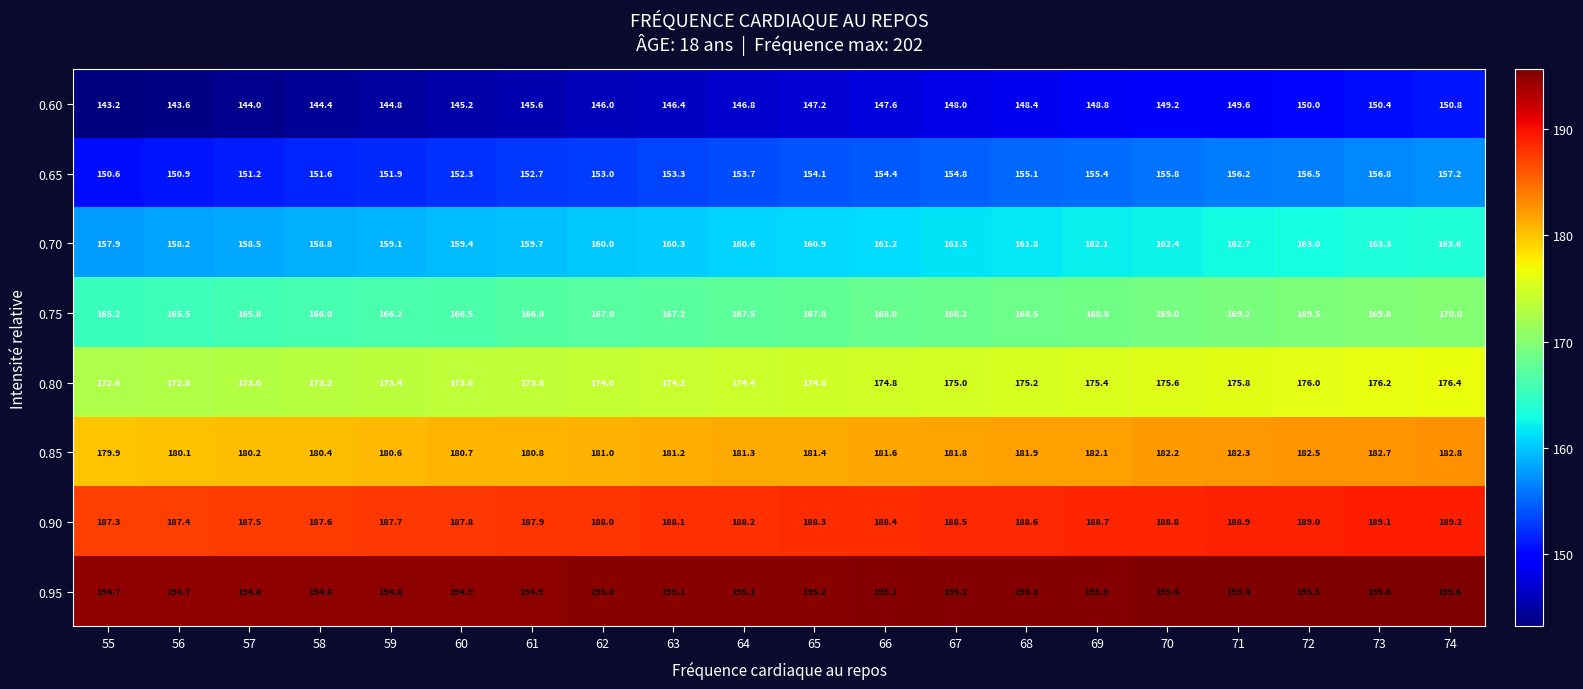

What is the difference between the 0.60 values at 61 and 64?

1.2